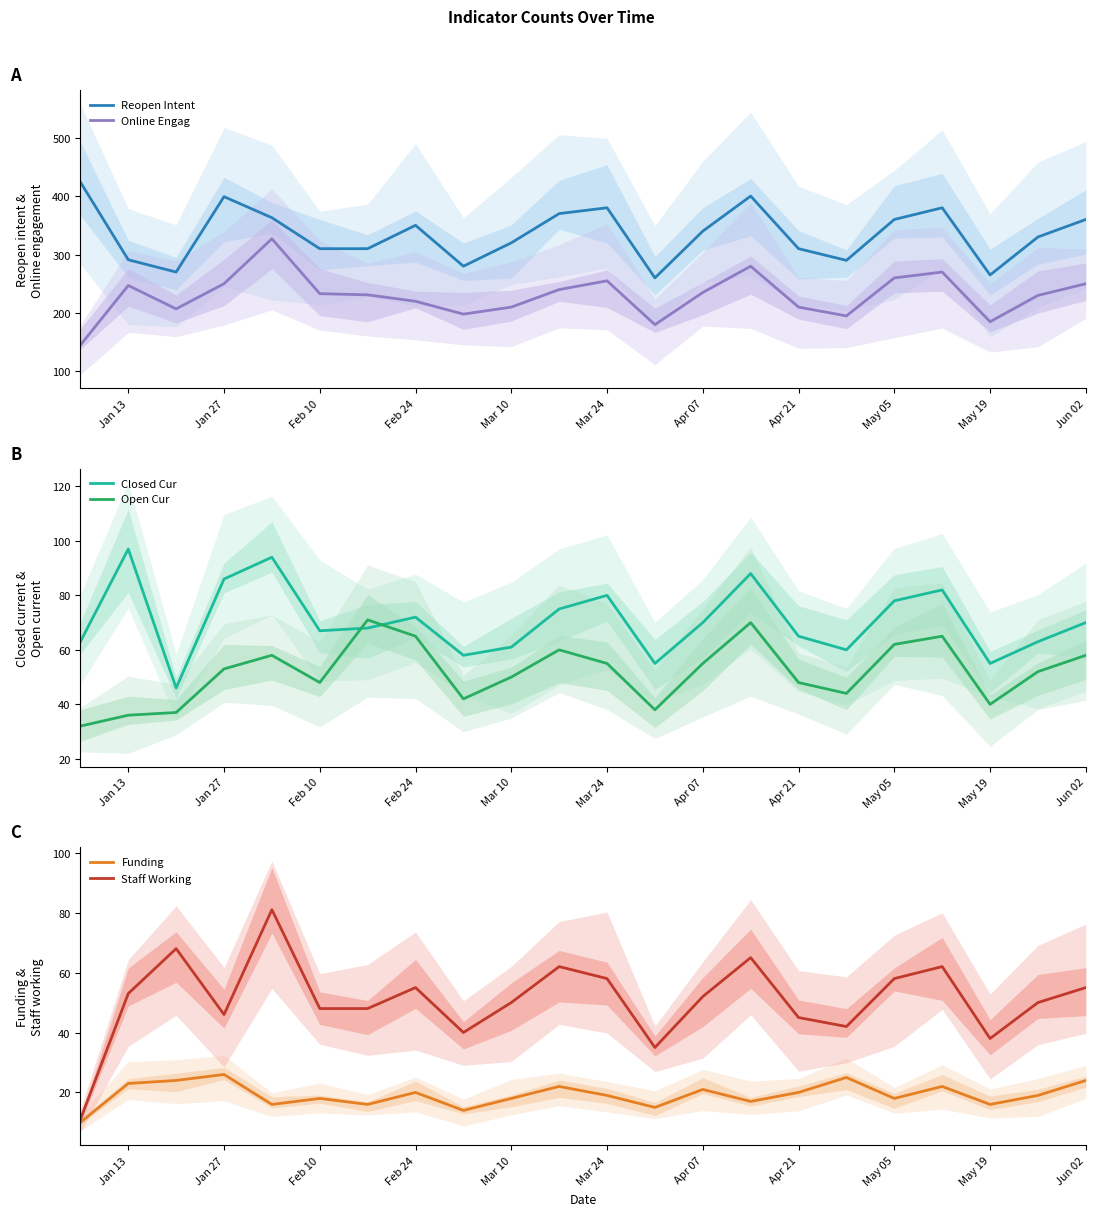

Does the chart display data point markers on the line(s)?

No